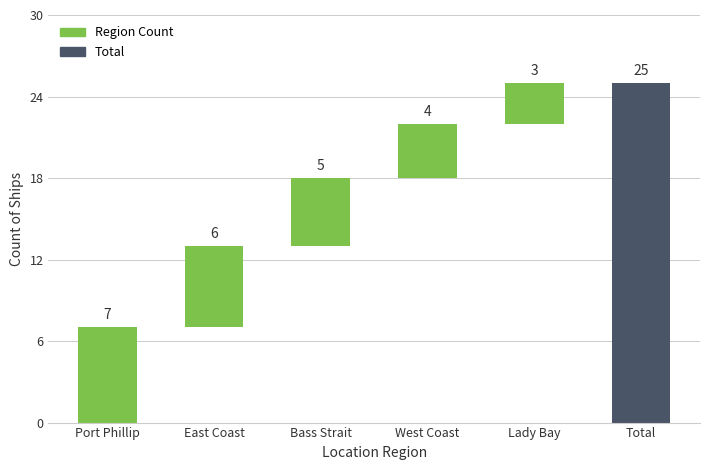

What is the ratio of the value at Total to the value at Port Phillip?

3.6